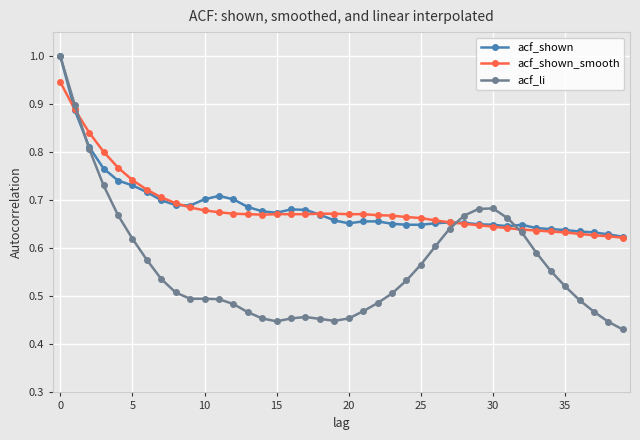

At how many categories does at least one series exceed 0?

40